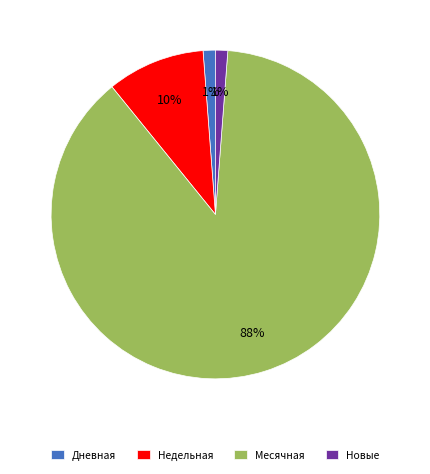

How many segments does this pie chart have?

4